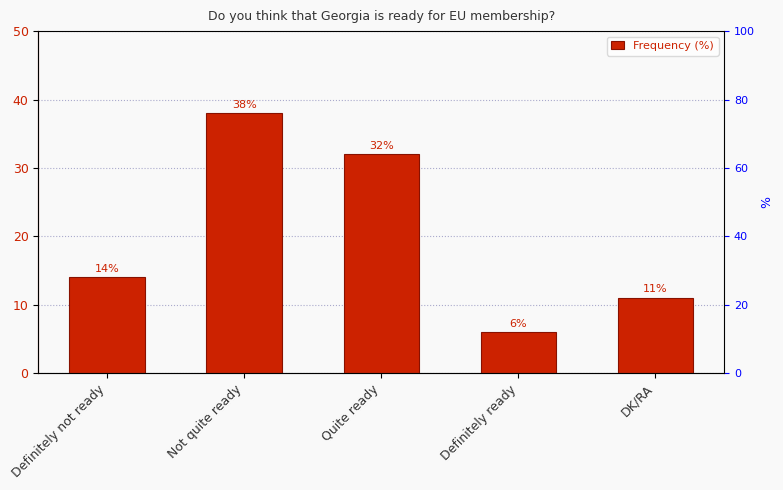

What is the difference between the values at Definitely not ready and Not quite ready?

24